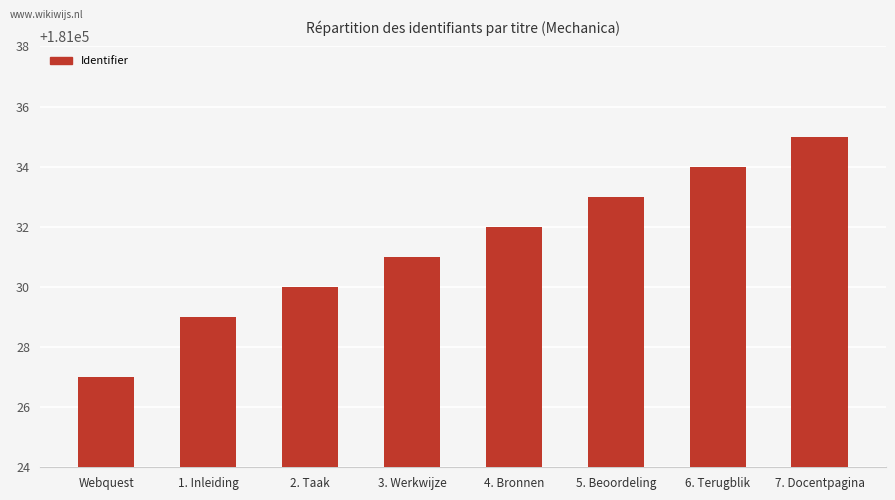

Which has a higher value, Webquest or 5. Beoordeling?

5. Beoordeling